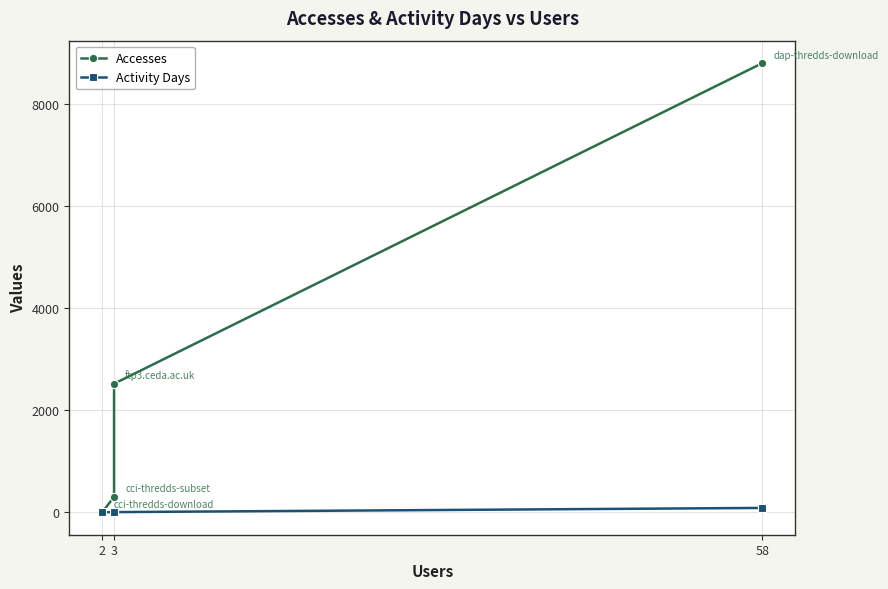

List the series in order of their peak value, lowest first.

Activity Days, Accesses